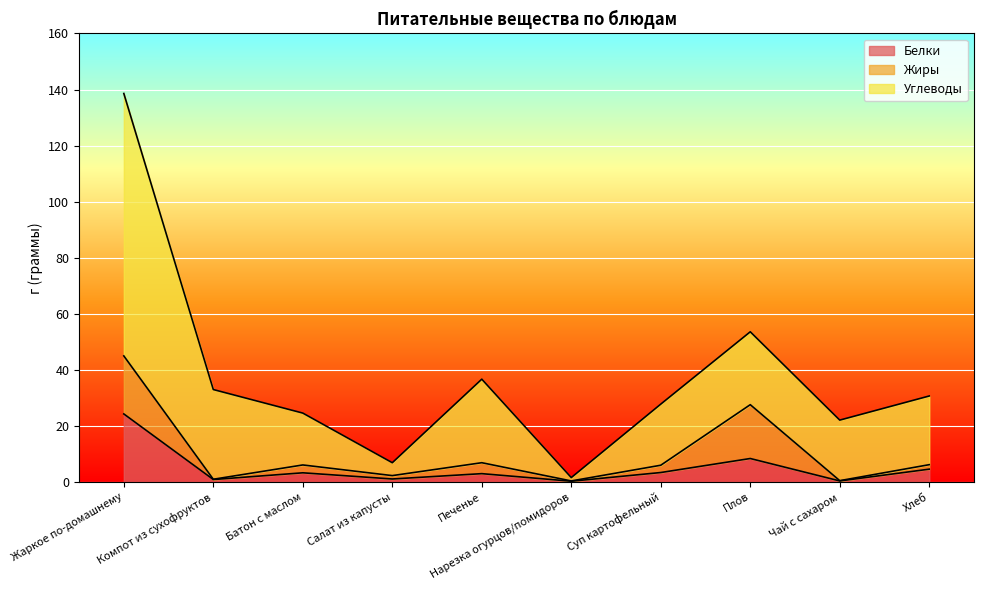

What is the value of the Углеводы point at the 1st from the left?

93.6